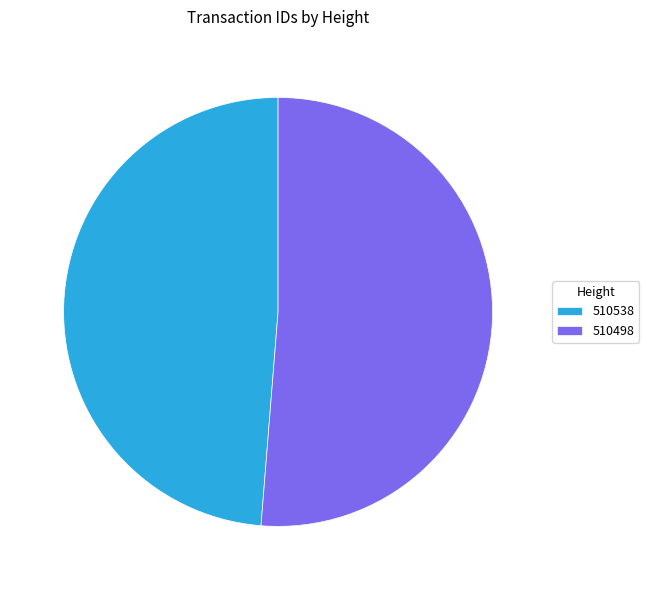

Combined, do 510498 and 510538 account for over 50%?

Yes